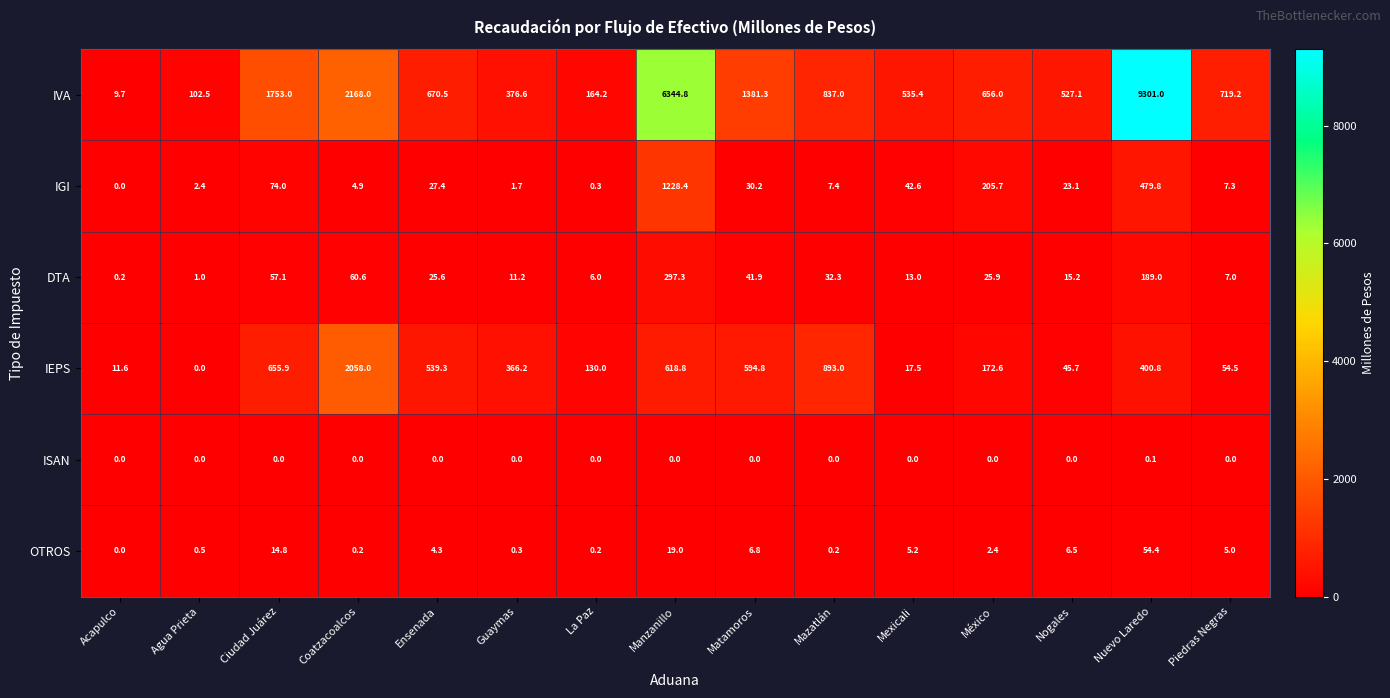

What is the total value across all series at La Paz?

300.7